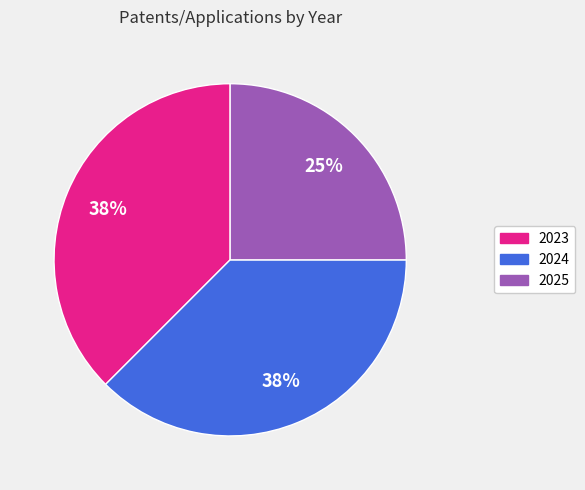

Combined, do 2025 and 2024 account for over 50%?

Yes